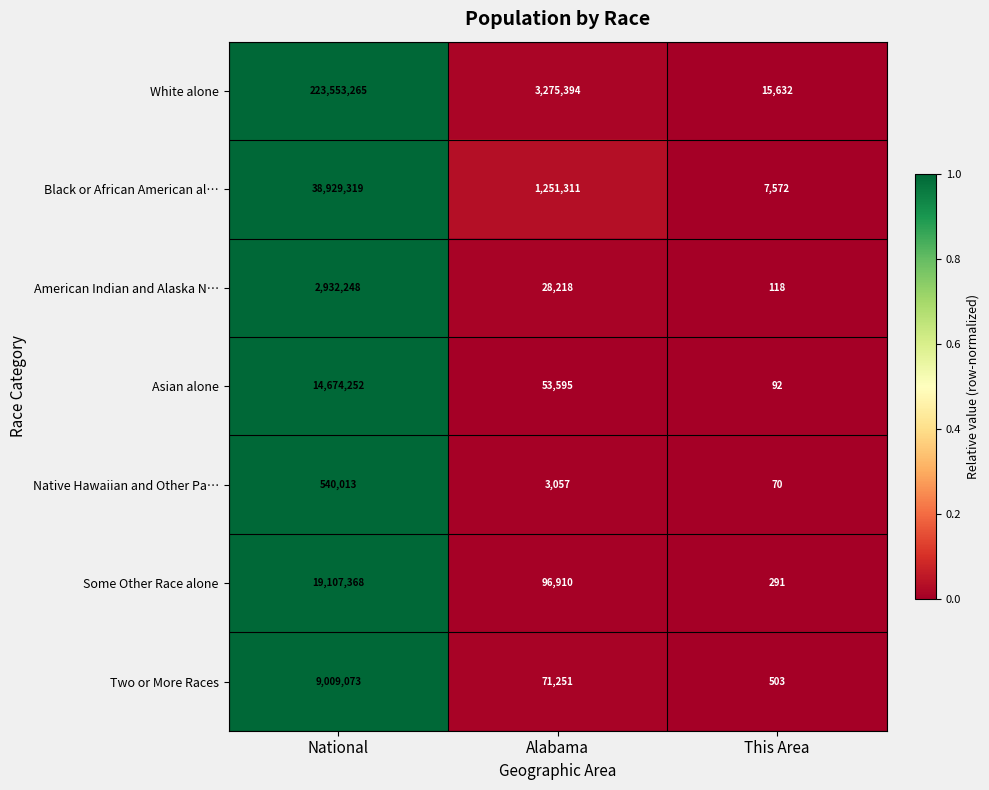

At which label is Asian alone closest to 7337172?

Alabama